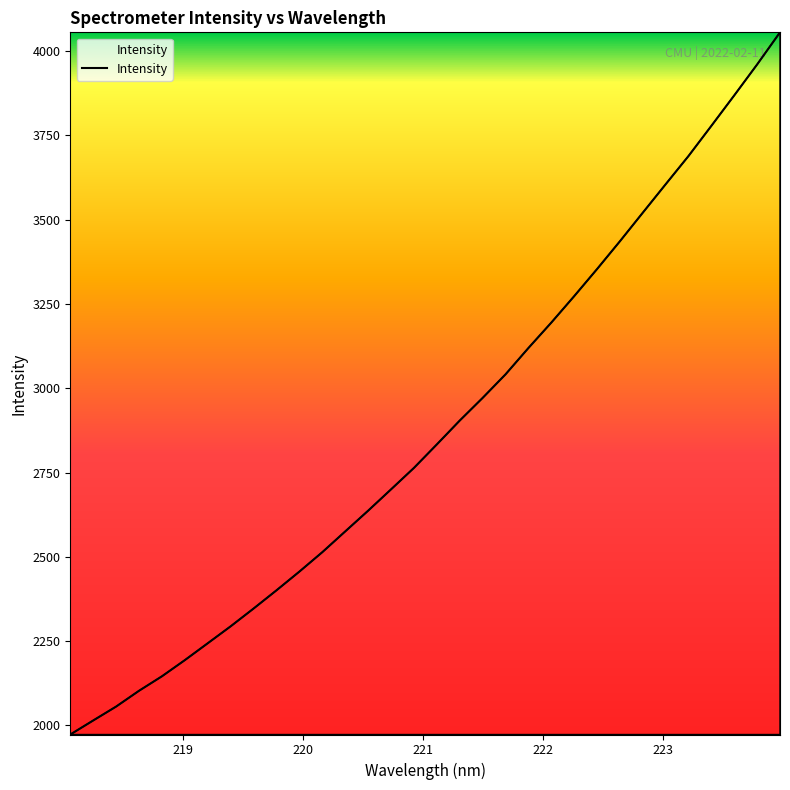

Reading left to right, list all the values displayed in this chart.

1973.1	2014.7	2055.9	2102.8	2145.8	2193.7	2243.8	2294.0	2346.7	2400.7	2456.3	2513.8	2575.4	2636.8	2700.0	2763.7	2833.3	2904.0	2971.2	3041.0	3119.1	3194.4	3272.8	3353.2	3435.7	3520.4	3604.8	3688.7	3778.1	3868.4	3960.1	4055.3